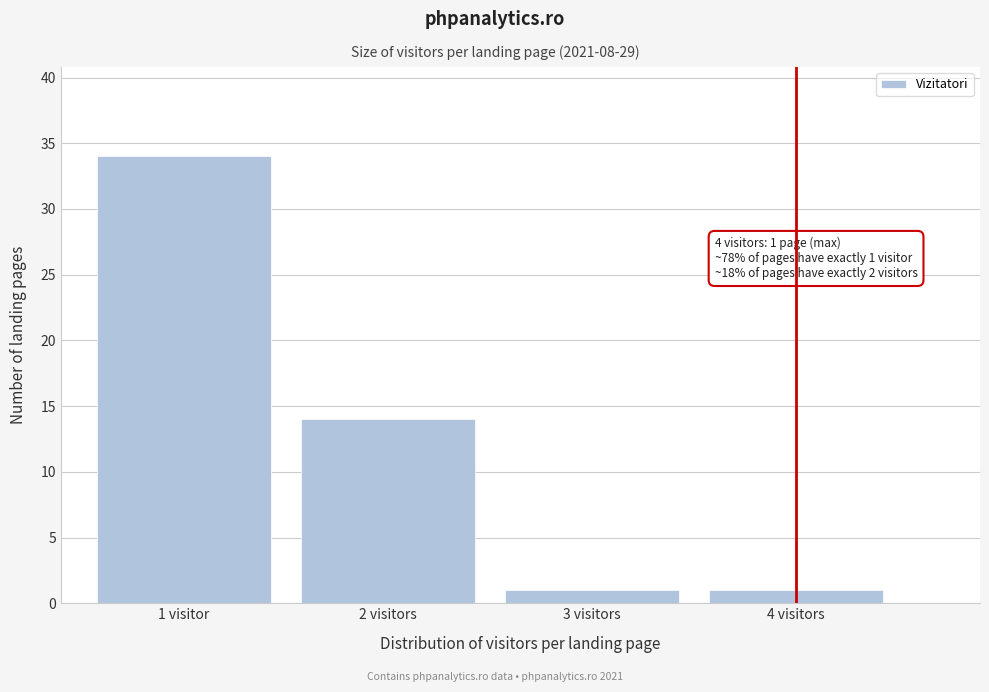

Reading right to left, transcribe all the data shown in this chart.

4 visitors=1	3 visitors=1	2 visitors=14	1 visitor=34